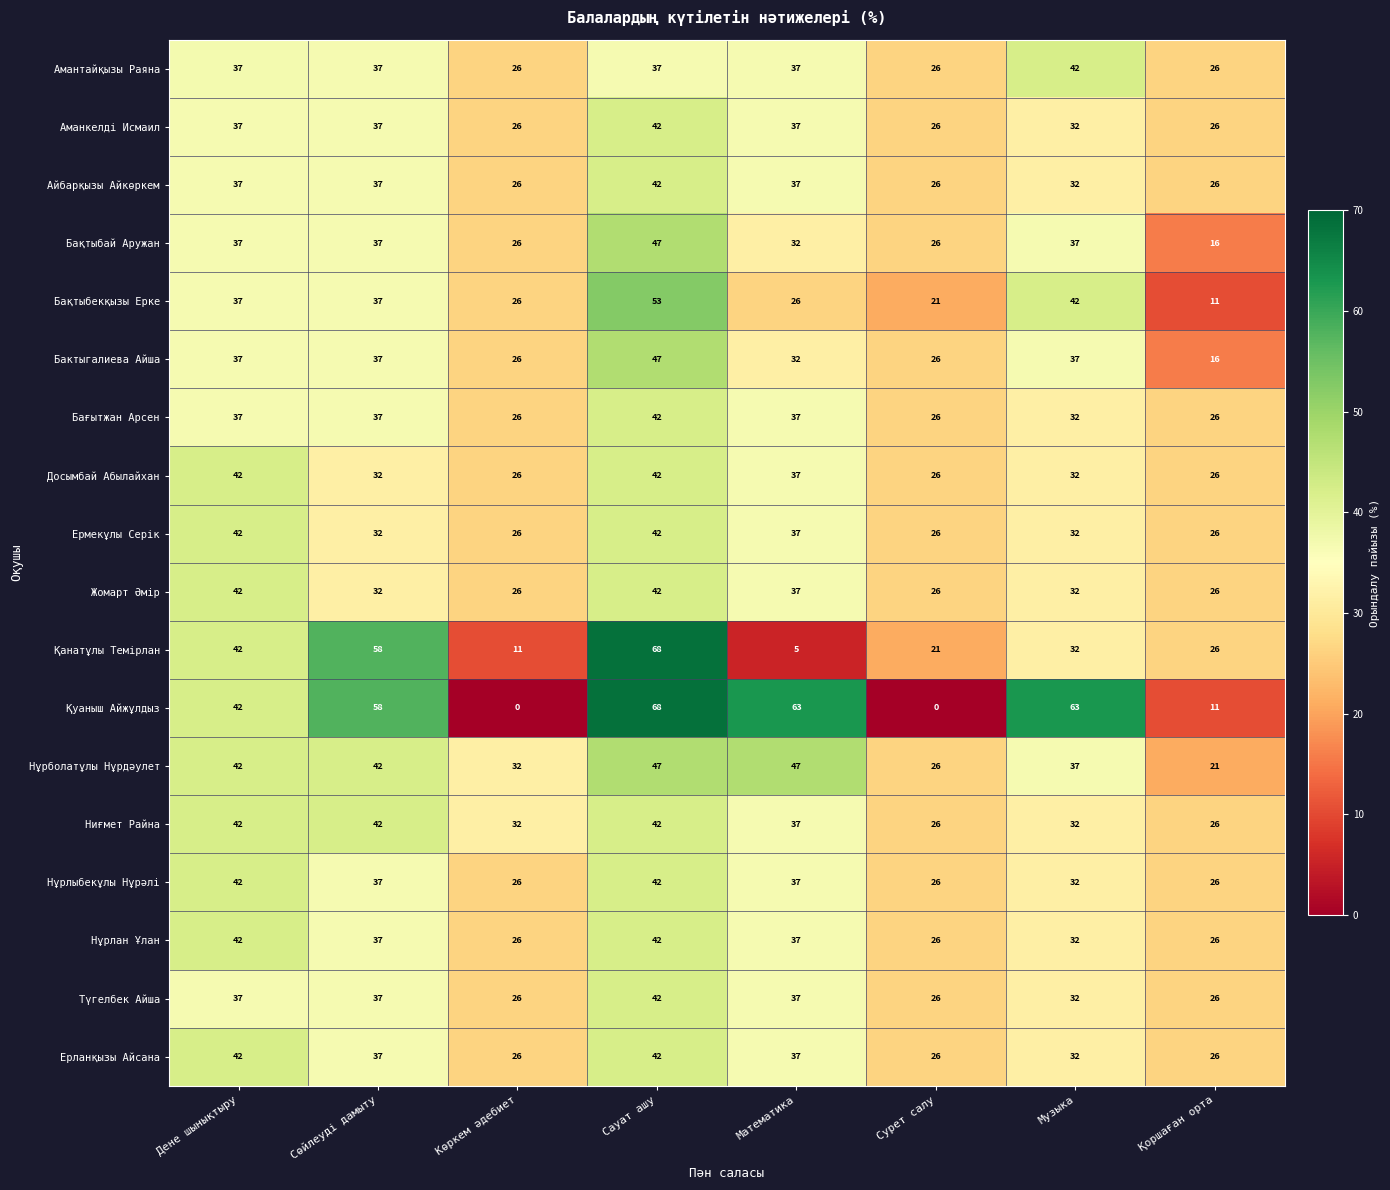

How many categories are shown in the chart?

8